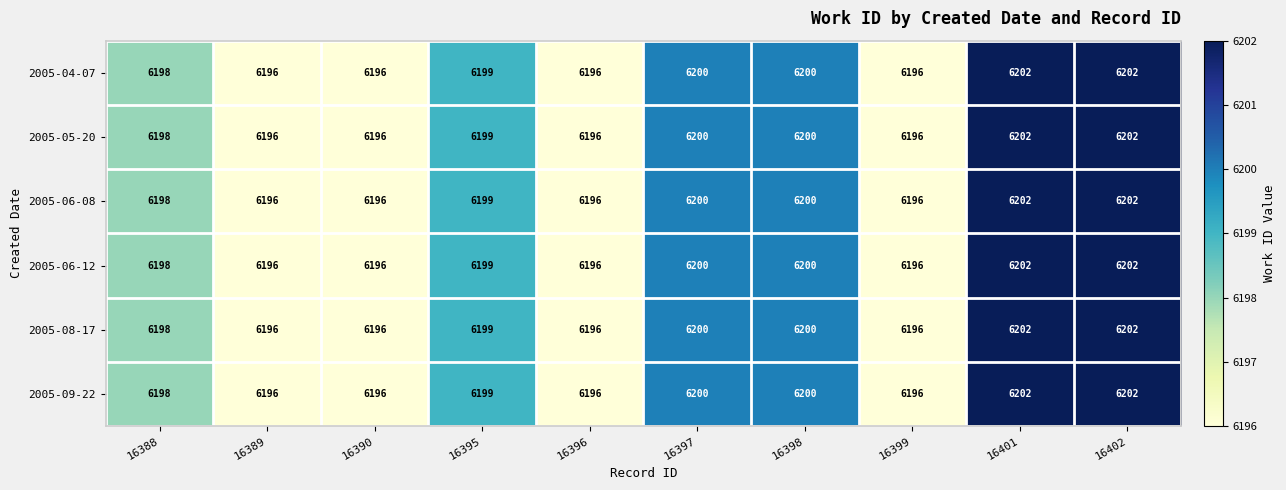

What is the maximum value shown in the chart?

6202